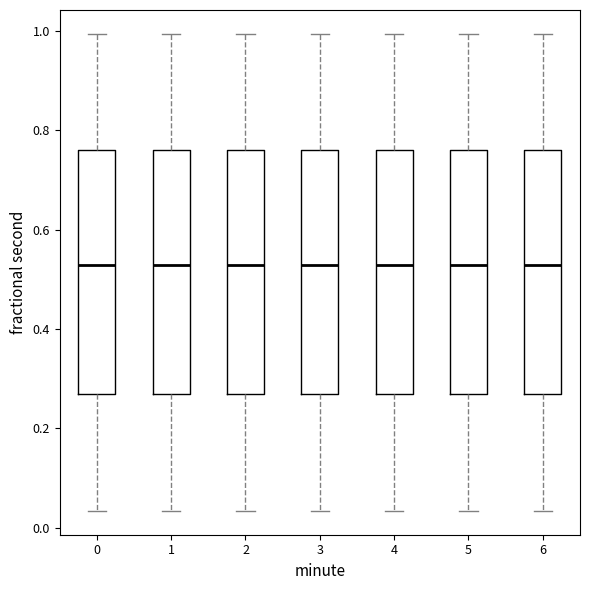

Reading left to right, transcribe this box plot: for each box, give where its median line is, the range the box spans, and where its two whiskers end, as read against the y-axis. The values are not printed on the chart, so give them approximately, as read against the axis.

0: median 0.52, box 0.28 to 0.76, whiskers 0.04 to 1.00
1: median 0.52, box 0.28 to 0.76, whiskers 0.04 to 1.00
2: median 0.52, box 0.28 to 0.76, whiskers 0.04 to 1.00
3: median 0.52, box 0.28 to 0.76, whiskers 0.04 to 1.00
4: median 0.52, box 0.28 to 0.76, whiskers 0.04 to 1.00
5: median 0.52, box 0.28 to 0.76, whiskers 0.04 to 1.00
6: median 0.52, box 0.28 to 0.76, whiskers 0.04 to 1.00